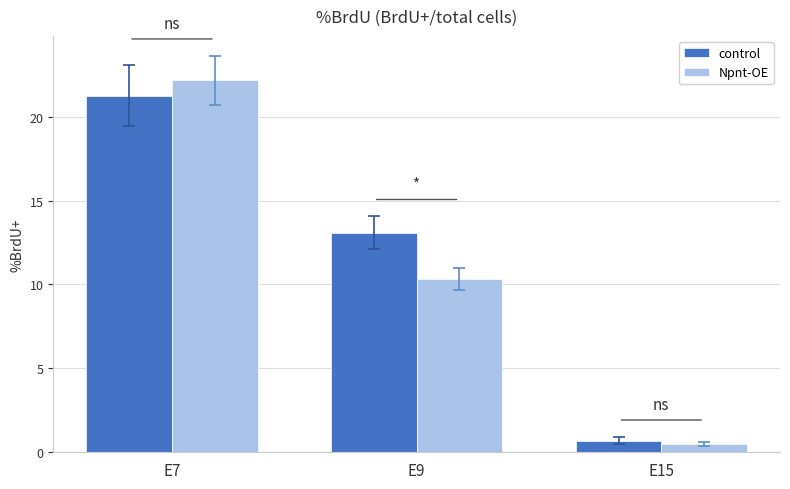

At which label does control reach its peak?

E7